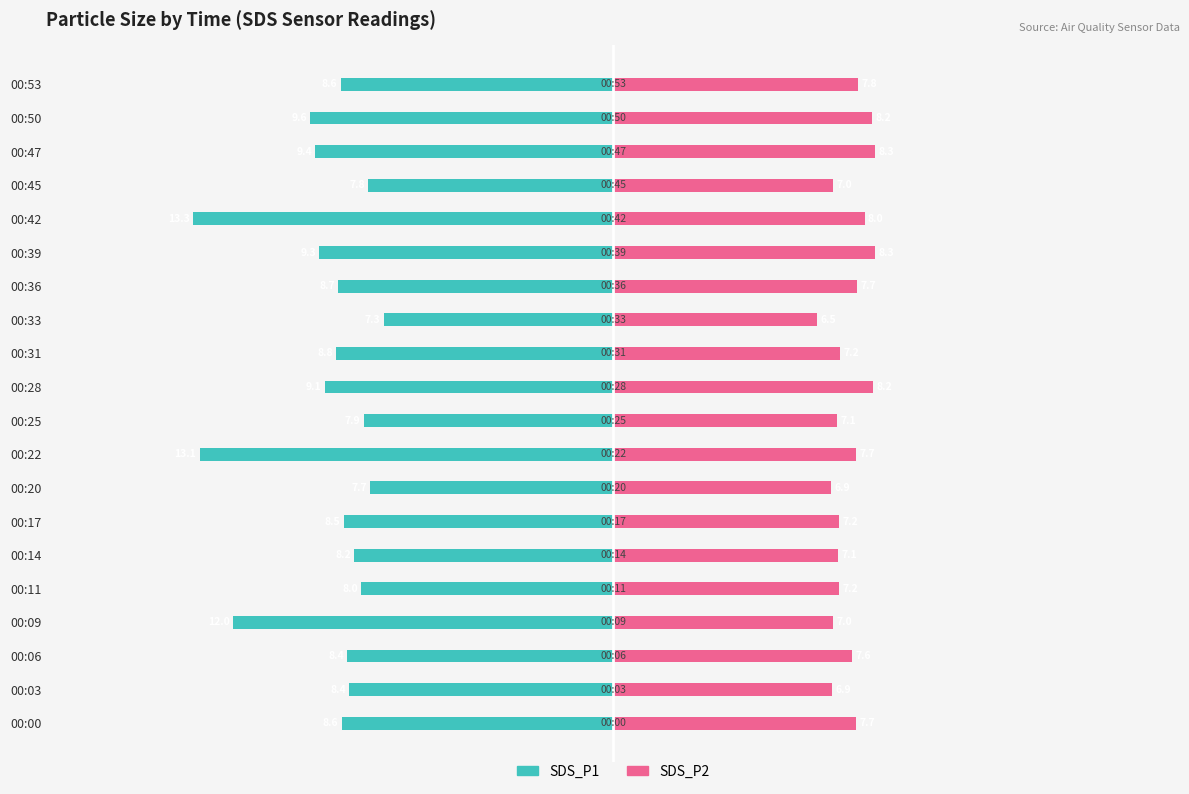

Which series has the largest range (max minus min)?

SDS_P1